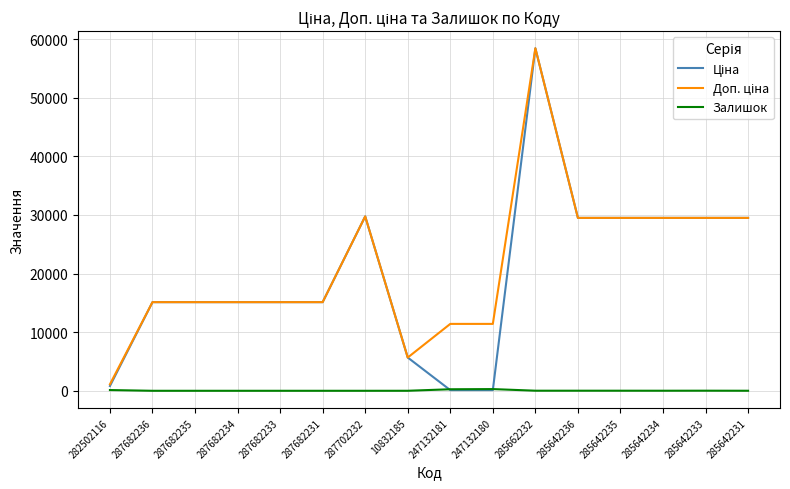

Which category has the highest value across all series?

285662232